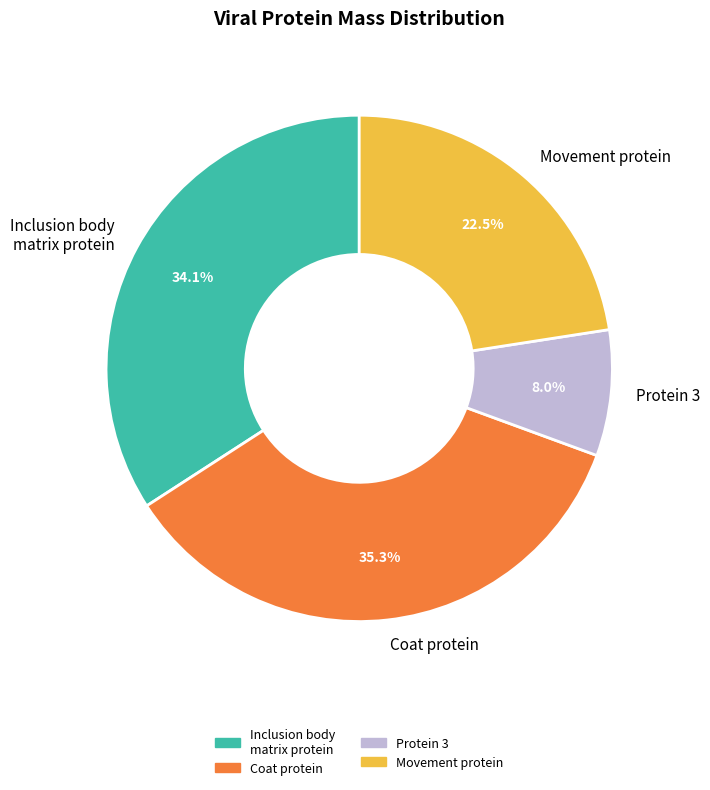

To the nearest percent, what is the difference between the Protein 3 and Movement protein slice percentages?

15%